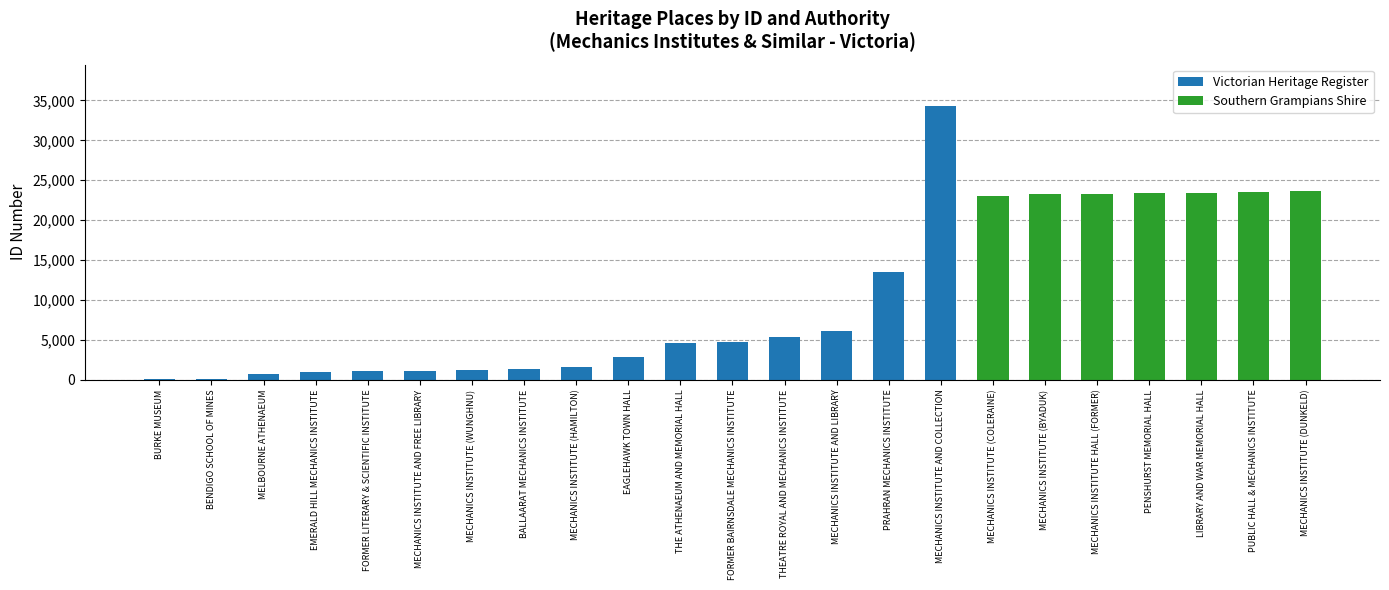

What is the sum of the Victorian Heritage Register values at PENSHURST MEMORIAL HALL and MECHANICS INSTITUTE AND FREE LIBRARY?

1156